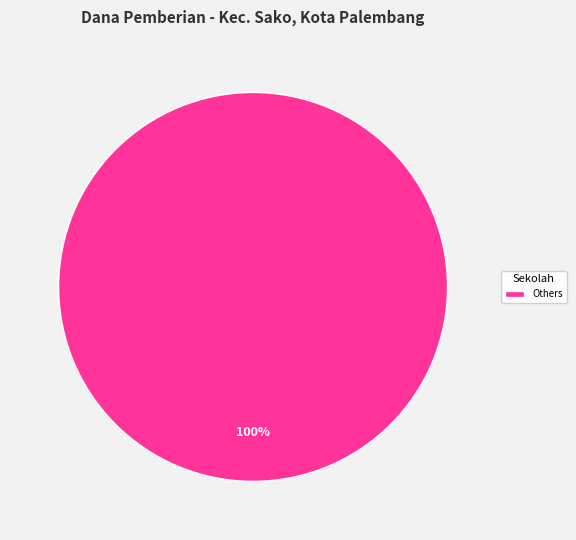

To the nearest percent, what percentage of the pie is Others?

100%